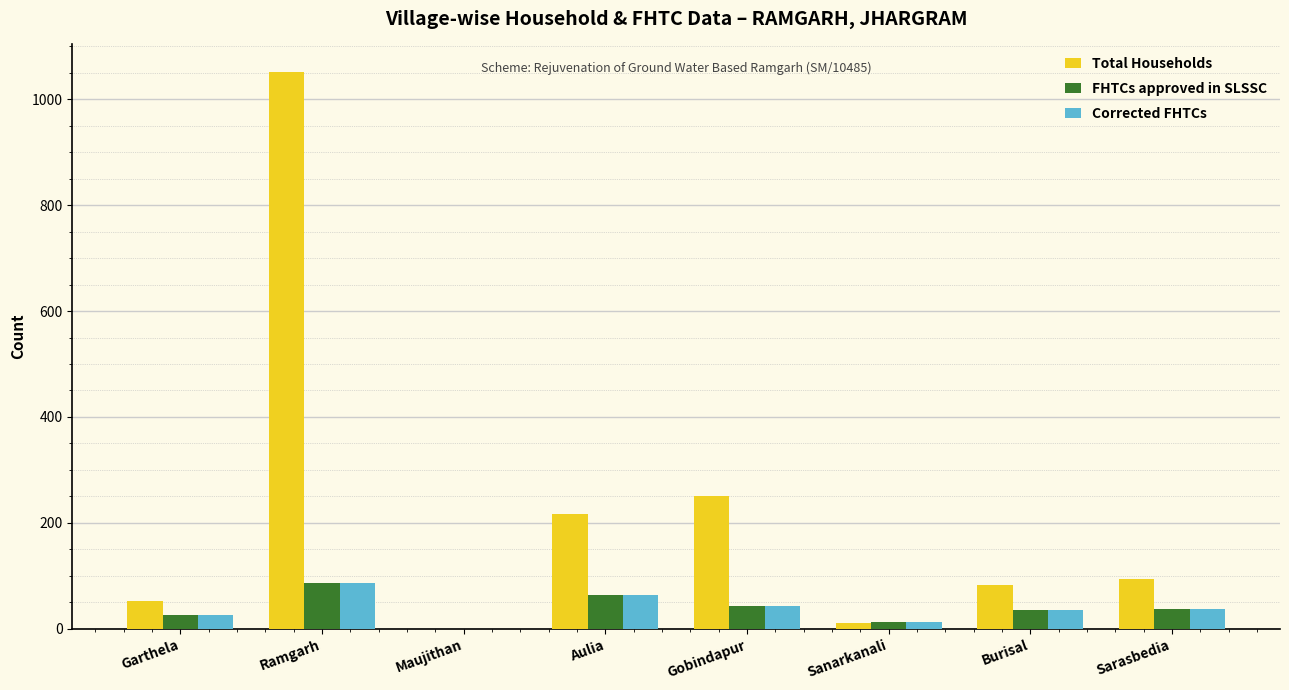

What are all the series names shown in the legend?

Total Households, FHTCs approved in SLSSC, Corrected FHTCs